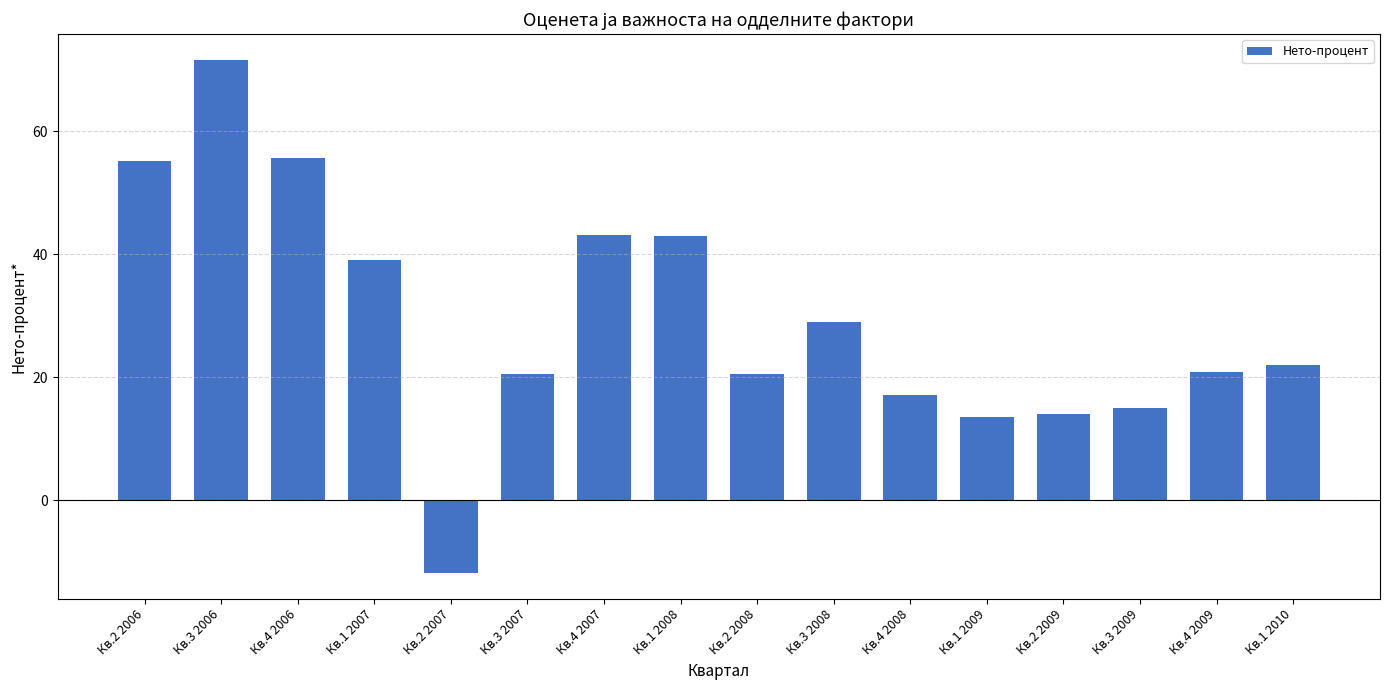

How many categories are shown in the chart?

16